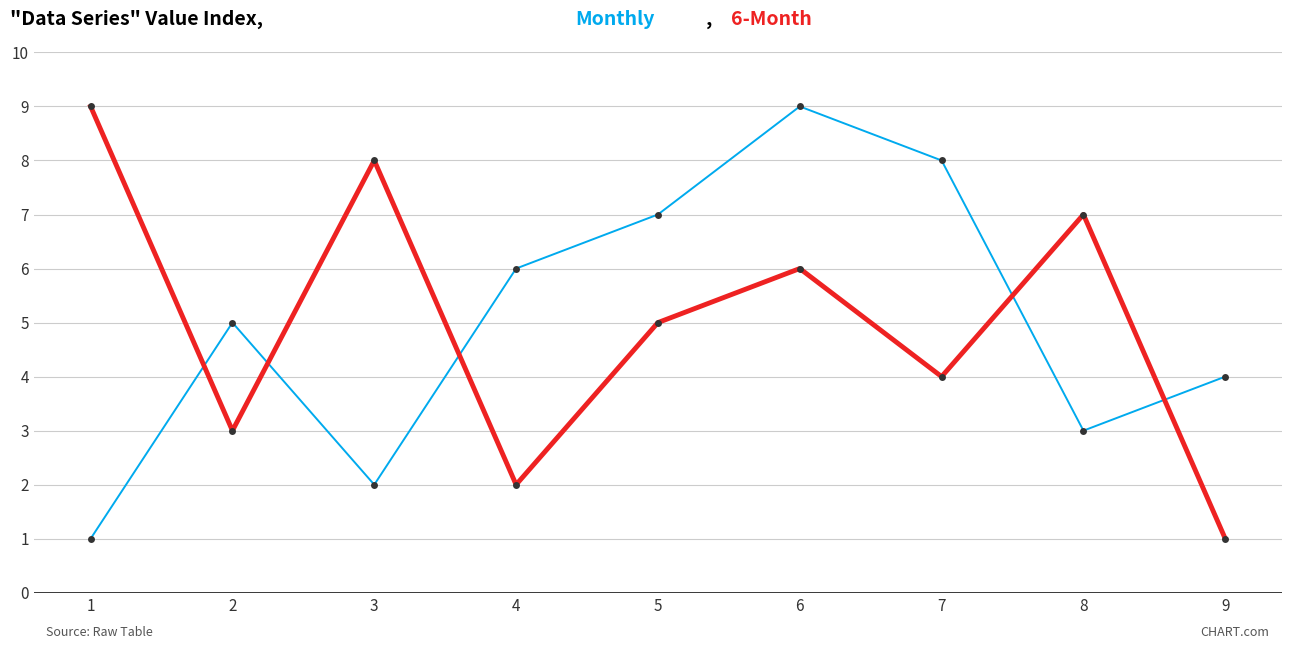

What is the greatest value displayed?

9